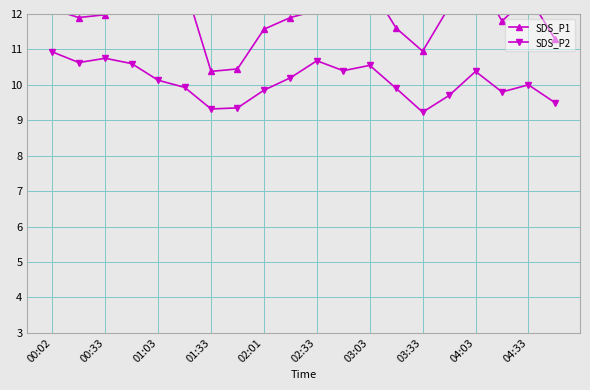

Count the number of data series in this chart.

2